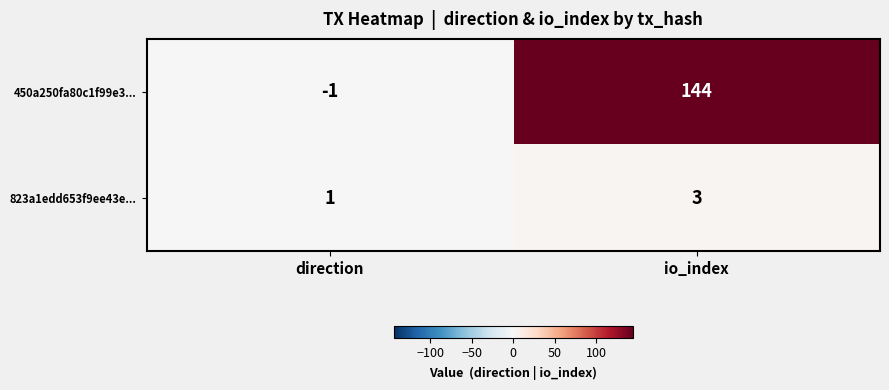

What is the total value across all series at io_index?

147